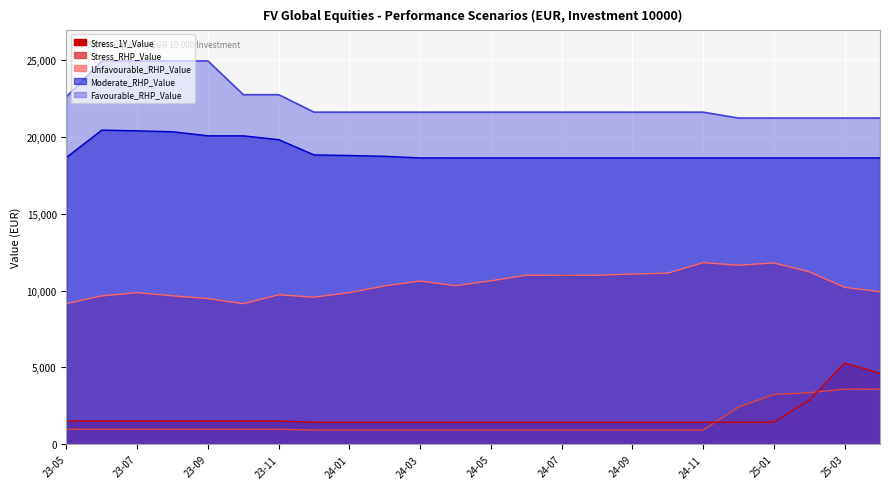

Reading left to right, list all the values displayed in this chart.

Stress_1Y_Value: 1513.3	1513.4	1513.3	1514.2	1514.9	1513.9	1513.3	1435.7	1435.1	1435.4	1435.3	1436.4	1435.3	1435.0	1435.7	1435.4	1436.4	1436.3	1437.3	1437.6	1437.4	2868.2	5286.7	4617.2
Stress_RHP_Value: 980.8	980.9	980.9	981.0	981.1	981.0	980.9	931.7	931.6	931.6	931.6	931.8	931.6	931.6	931.7	931.6	931.7	931.7	931.8	2423.7	3243.3	3358.5	3591.0	3589.9
Unfavourable_RHP_Value: 9154.2	9654.3	9859.0	9657.2	9479.5	9141.6	9725.7	9571.4	9865.9	10304.3	10622.5	10312.5	10632.6	10999.5	10987.5	10994.0	11073.7	11131.5	11813.9	11646.5	11797.9	11220.2	10211.5	9922.8
Moderate_RHP_Value: 18659.4	20436.3	20386.6	20326.5	20063.7	20061.3	19813.7	18821.2	18783.4	18730.4	18624.9	18622.3	18622.3	18622.3	18622.3	18622.3	18622.3	18622.3	18622.3	18622.3	18622.3	18622.3	18622.3	18624.9
Favourable_RHP_Value: 22609.0	24930.3	24930.3	24930.3	24930.3	22737.4	22737.4	21600.5	21600.5	21600.5	21600.5	21600.5	21600.5	21600.5	21600.5	21600.5	21600.5	21600.5	21600.5	21218.4	21218.4	21218.4	21218.4	21218.4